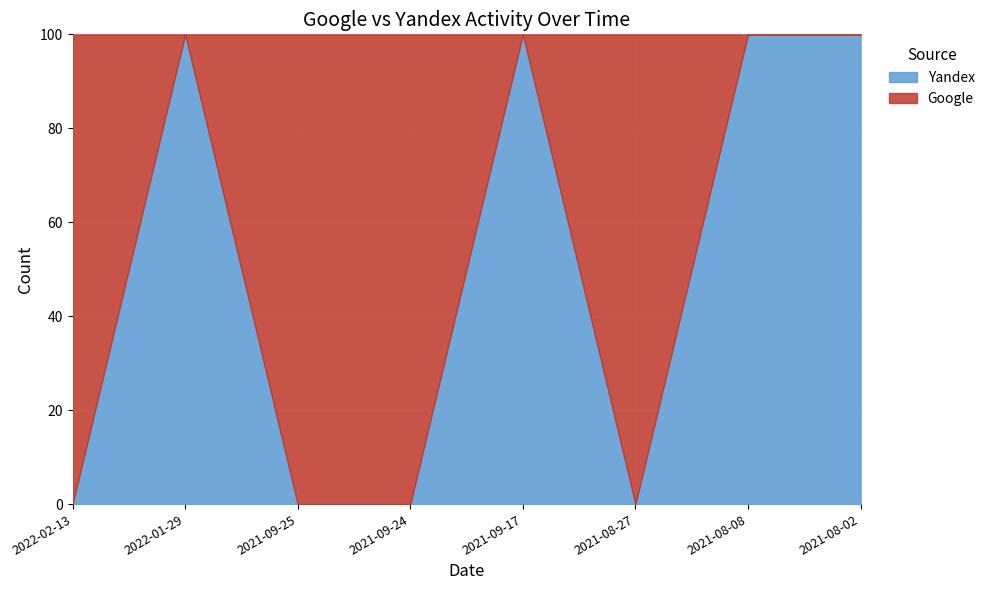

What is the difference between the maximum and second lowest values in the Yandex series?

100